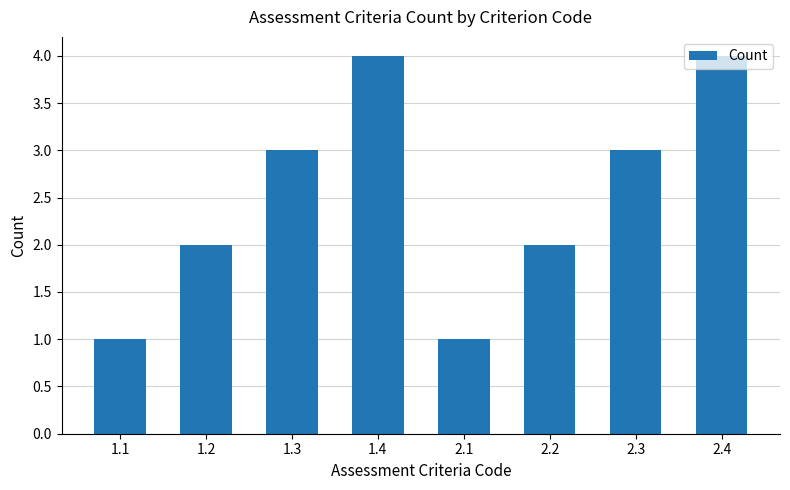

What is the greatest value displayed?

4